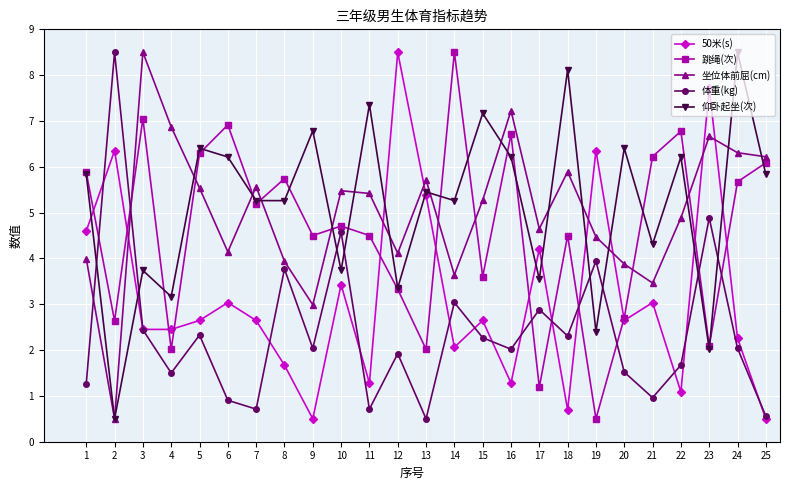

What is the total value across all series at 7?

19.4